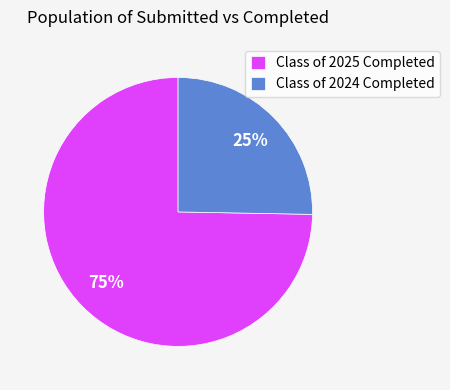

What is the majority slice?

Class of 2025 Completed